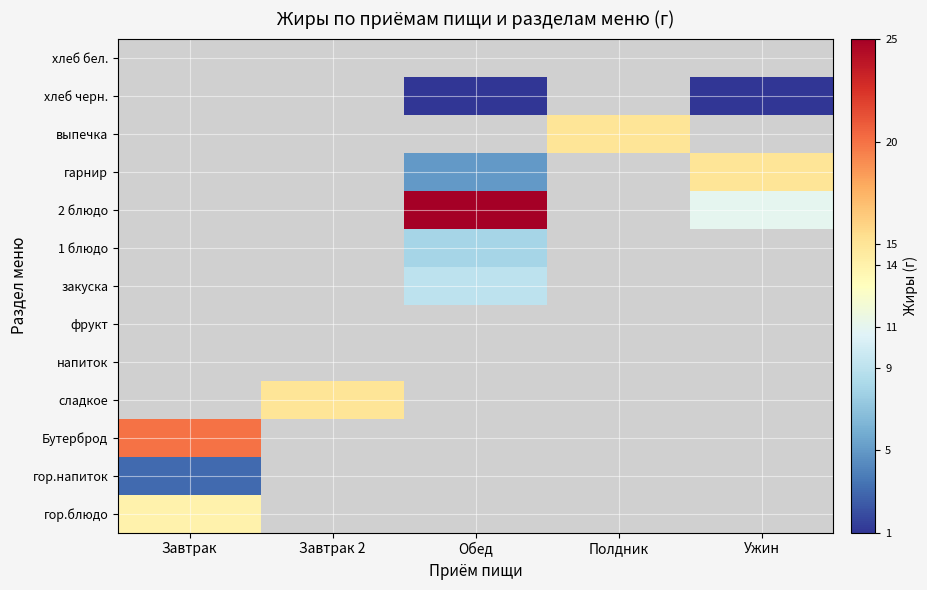

The value of 2 блюдо at Завтрак is 0. True or false?

True